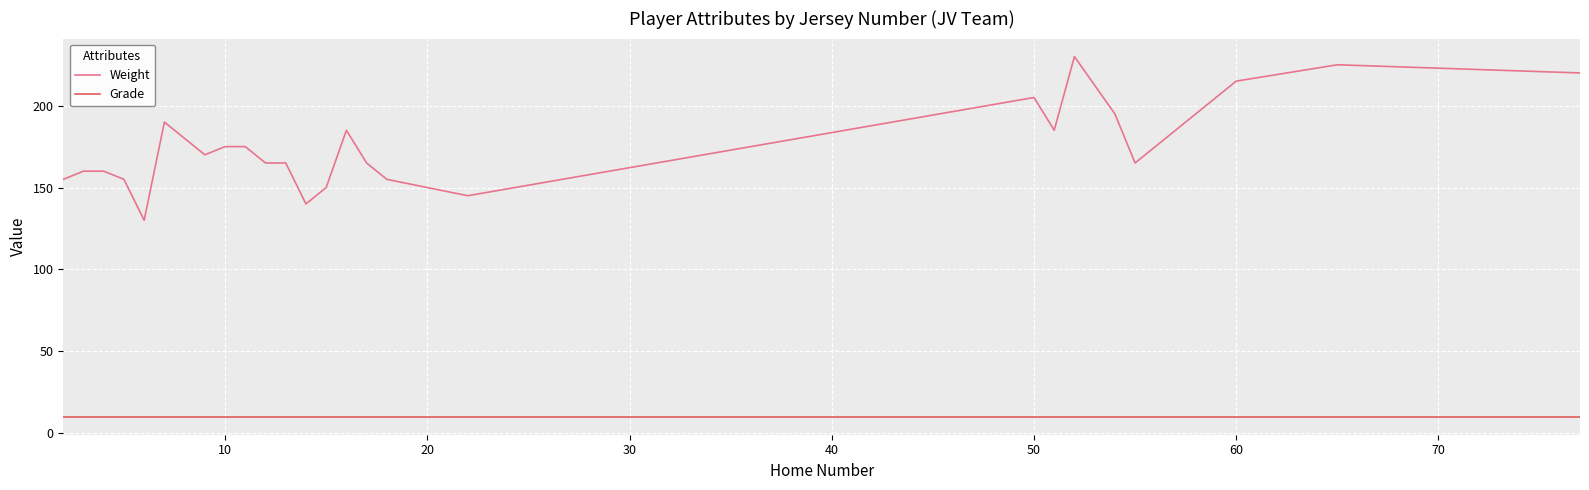

True or false: Grade and Weight intersect in this chart.

False